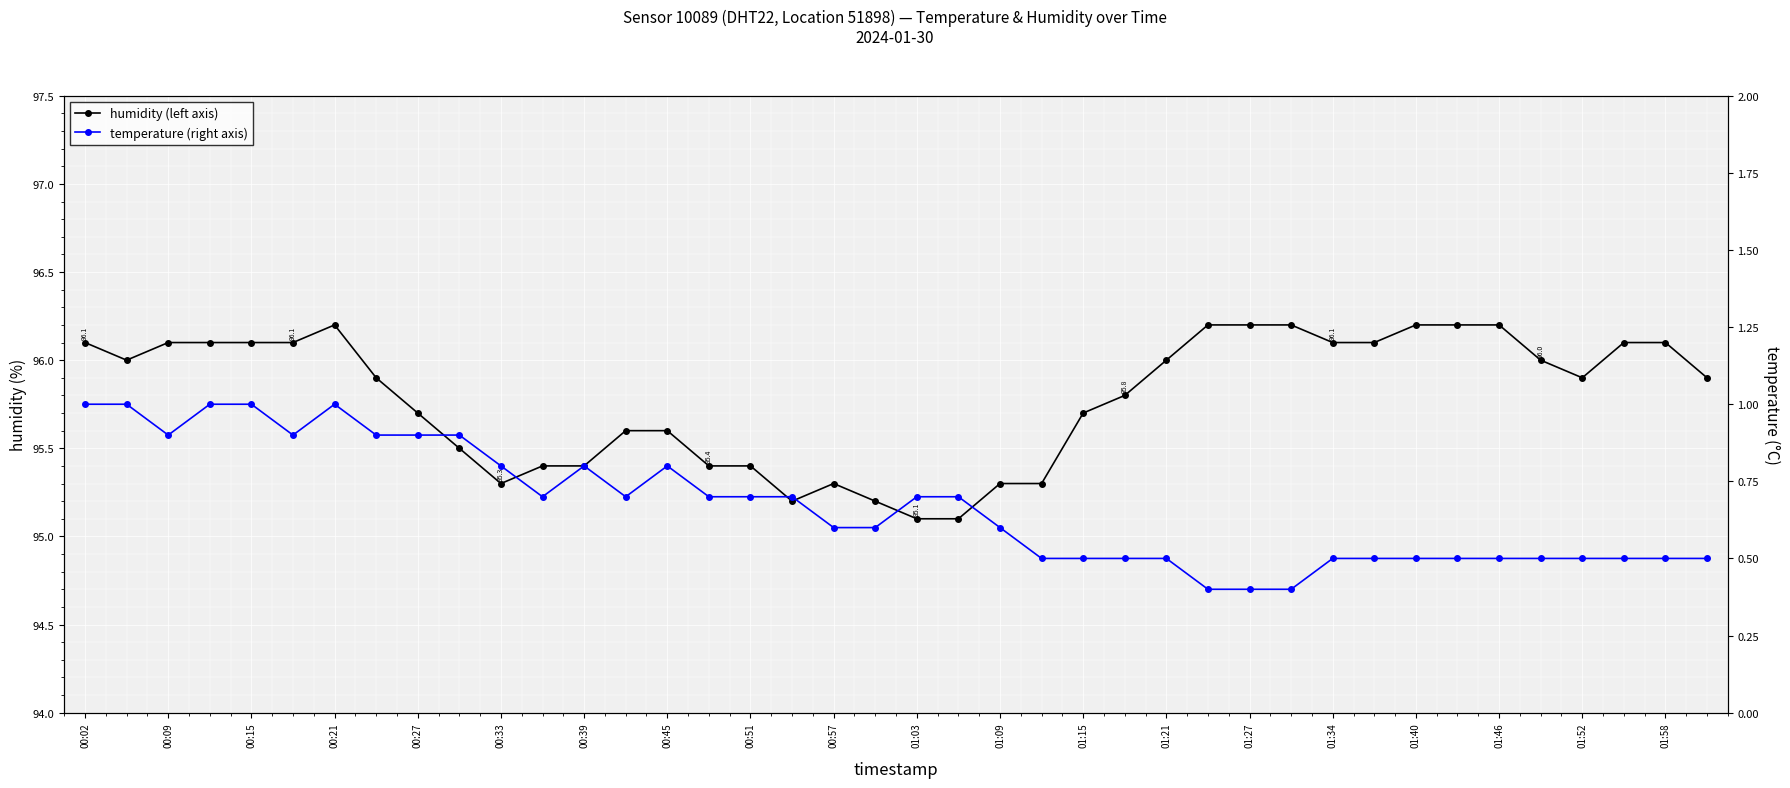

Does the chart display data point markers on the line(s)?

Yes